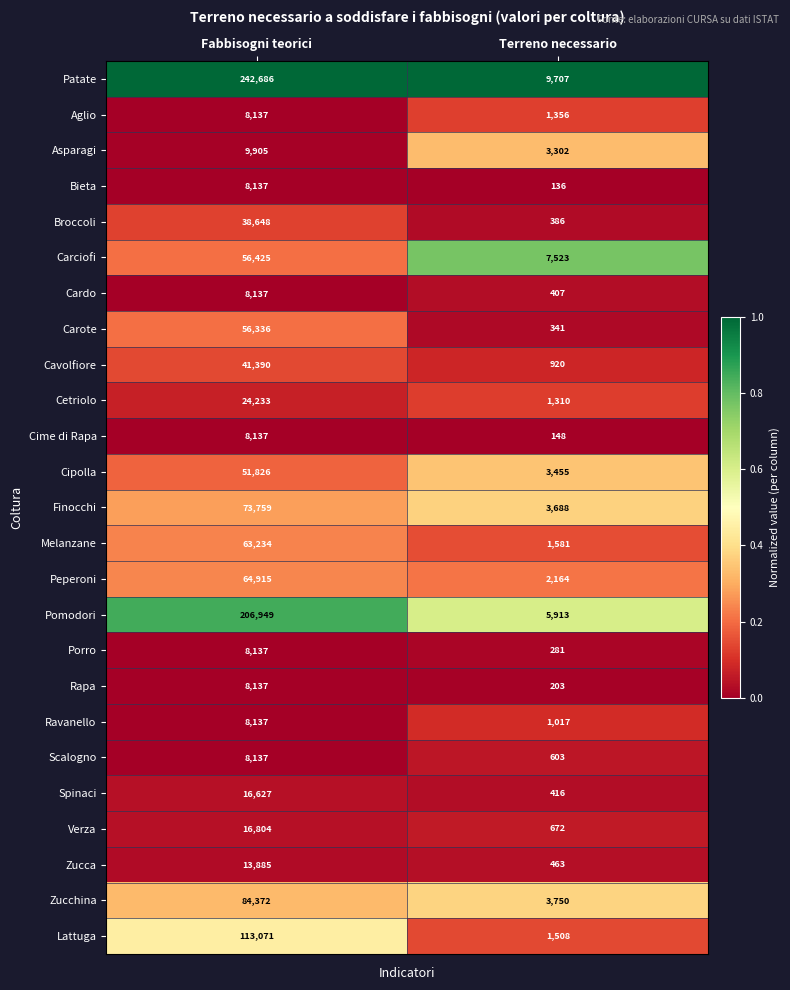

Between Fabbisogni teorici and Terreno necessario, which series saw the biggest shift?

Patate